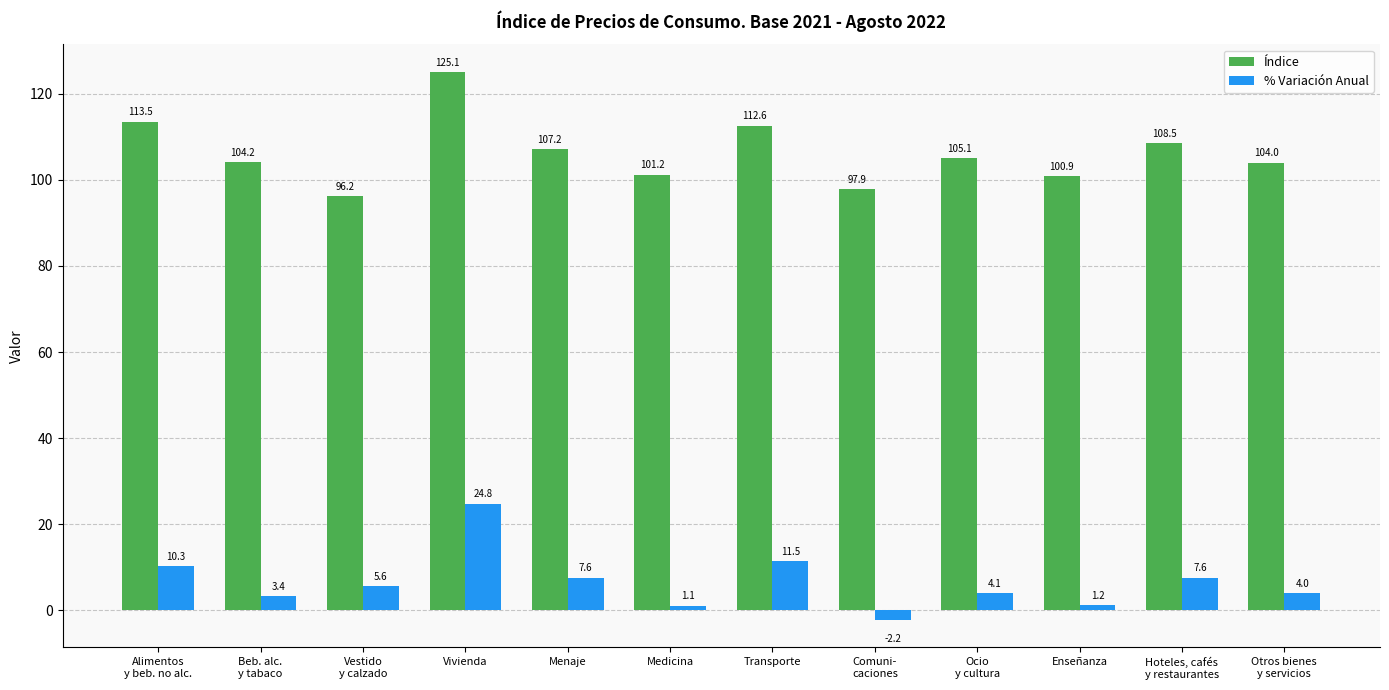

At which category is the sum across all series the highest?

Vivienda